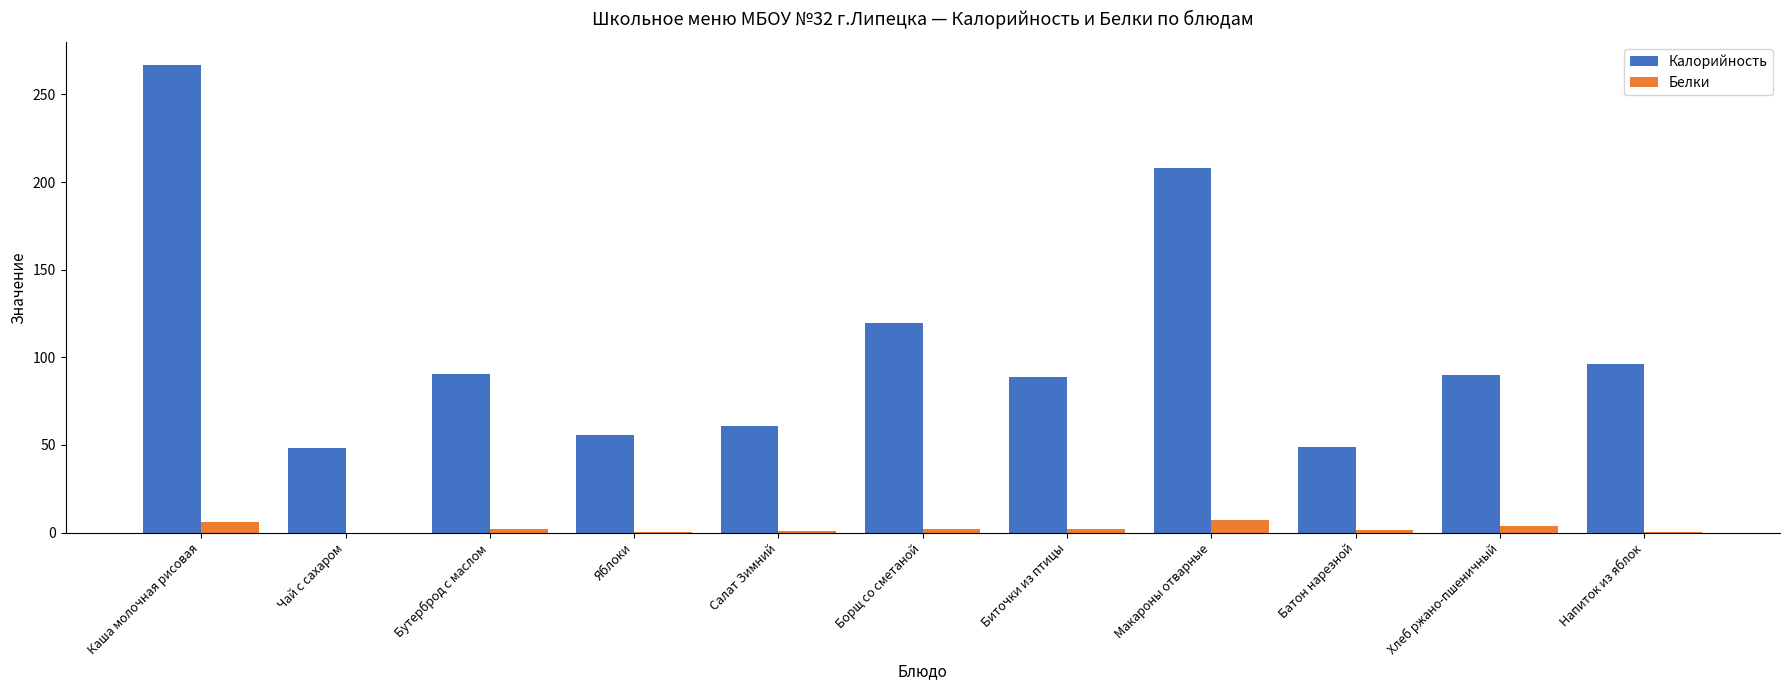

Is it true that Калорийность equals 183.1 at Борщ со сметаной?

False